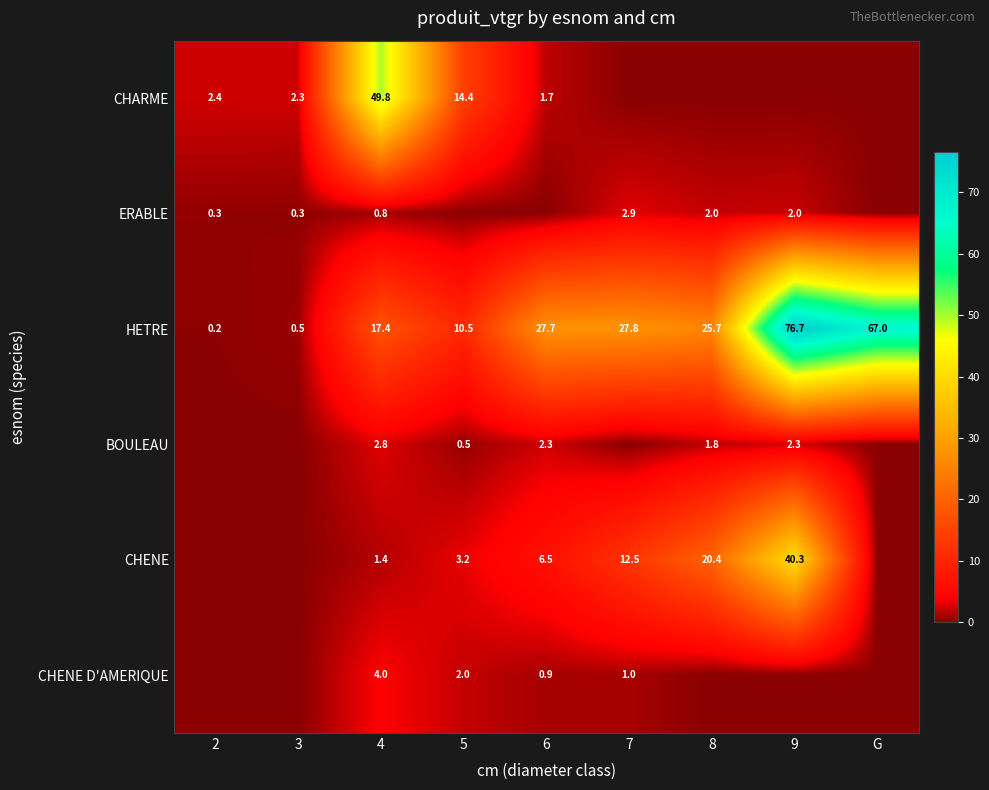

The CHENE D'AMERIQUE series shows 0.4 at 7. True or false?

False